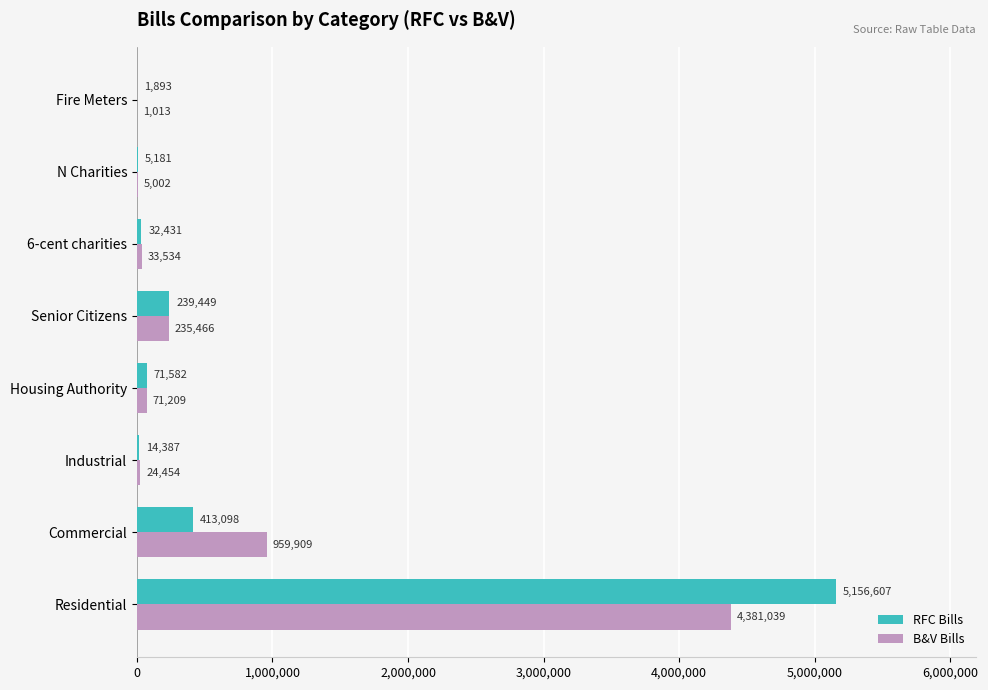

True or false: B&V Bills has a value of 24454 at Industrial.

True